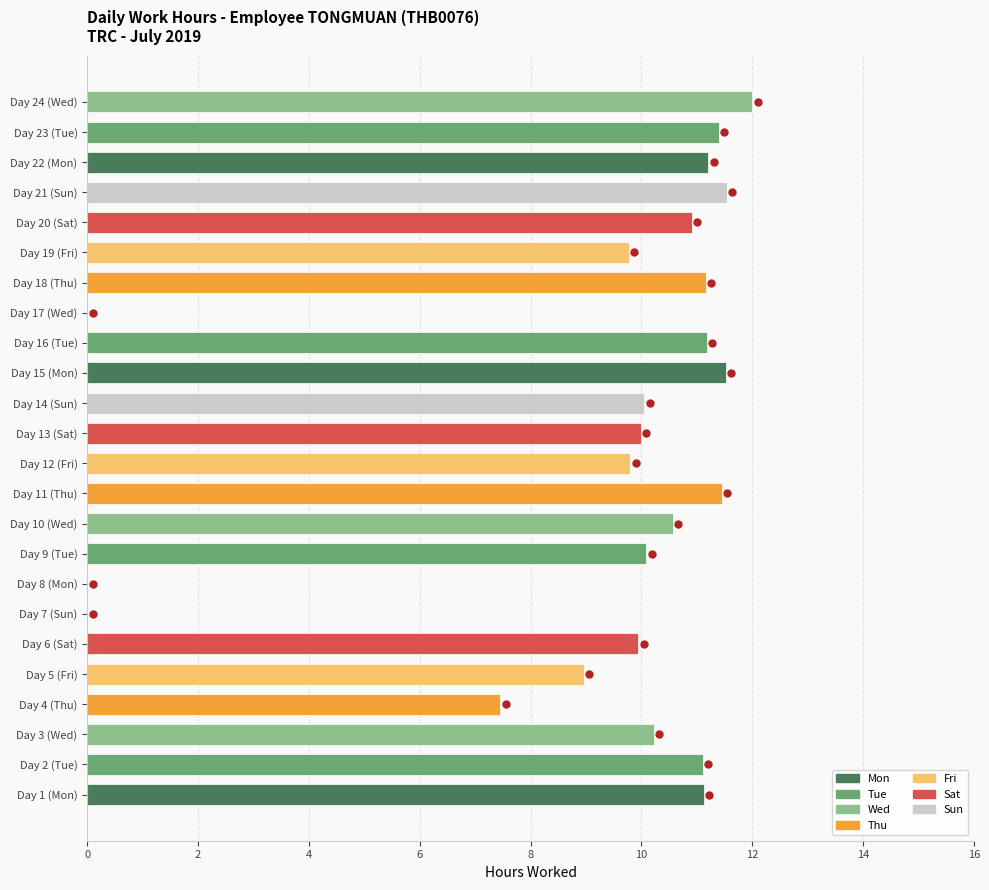

What is the sum of the values at Day 8 (Mon) and Day 16 (Tue)?

11.2